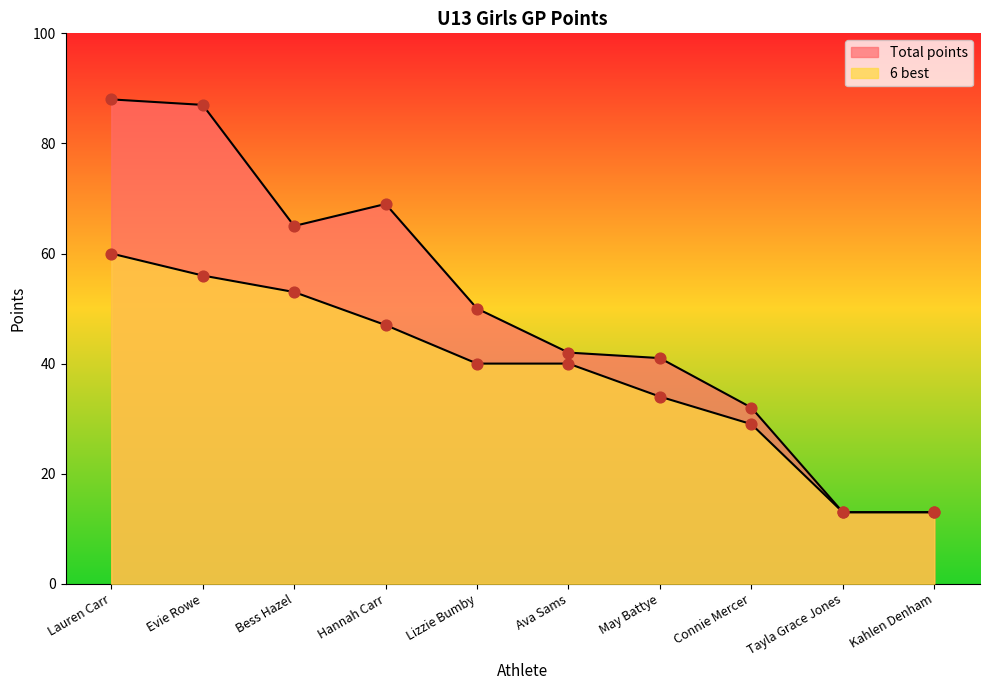

What is the total value across all series at Bess Hazel?

118